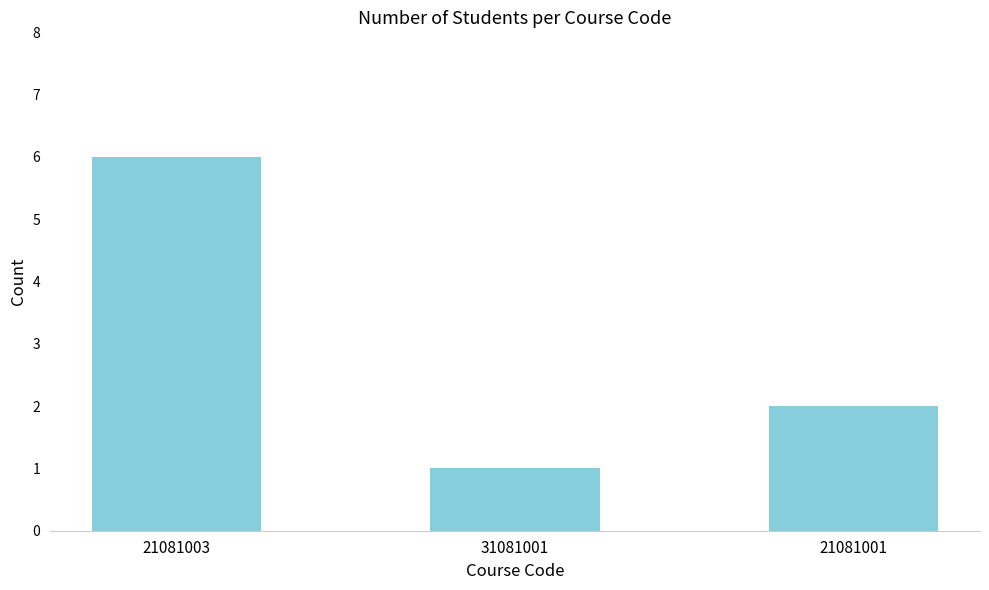

What is the average value?

3